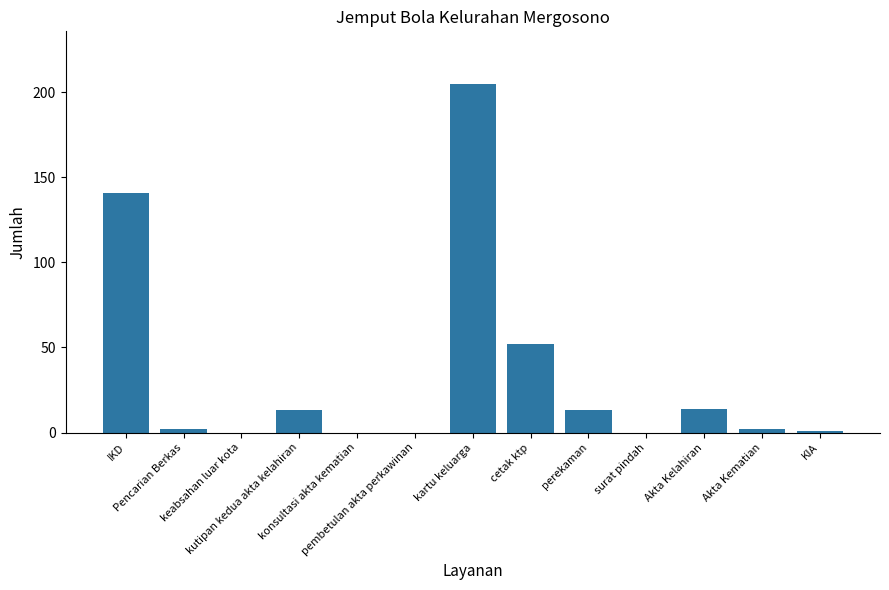

What is the sum of the values at perekaman and IKD?

154